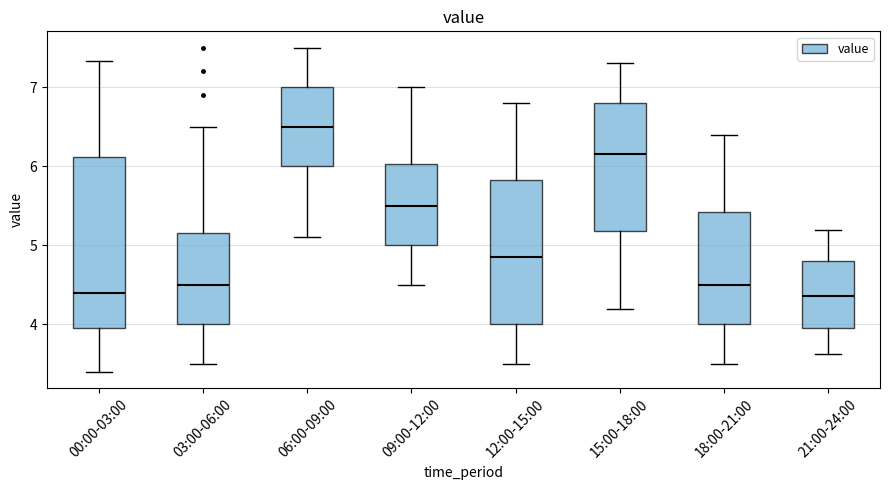

Where is the upper edge of the box for 21:00-24:00 on the y-axis? The values are not printed on the chart, so give them approximately, as read against the axis.

4.8